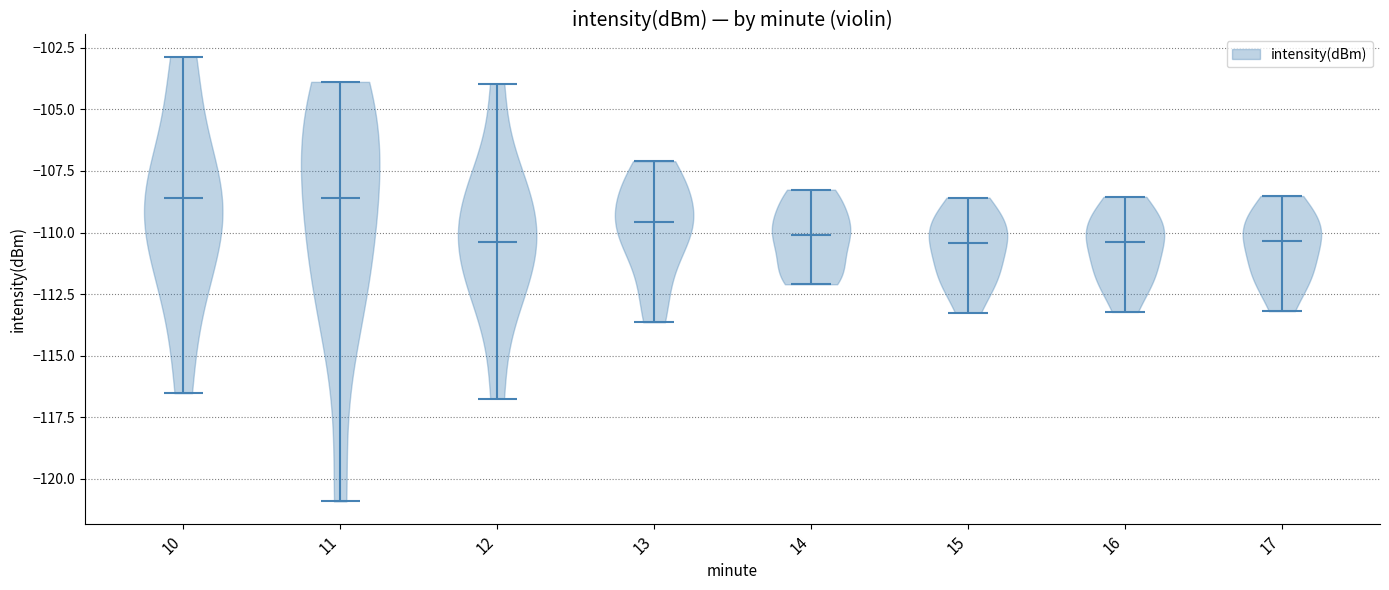

Reading left to right, read every violin against the y-axis: where its median line is, and the lowest and highest points it reaches. The values are not printed on the chart, so give them approximately, as read against the axis.

10: median line -108.5, lowest point -116.5, highest point -103.0
11: median line -108.5, lowest point -121.0, highest point -104.0
12: median line -110.5, lowest point -116.5, highest point -104.0
13: median line -109.5, lowest point -113.5, highest point -107.0
14: median line -110.0, lowest point -112.0, highest point -108.5
15: median line -110.5, lowest point -113.5, highest point -108.5
16: median line -110.5, lowest point -113.0, highest point -108.5
17: median line -110.5, lowest point -113.0, highest point -108.5